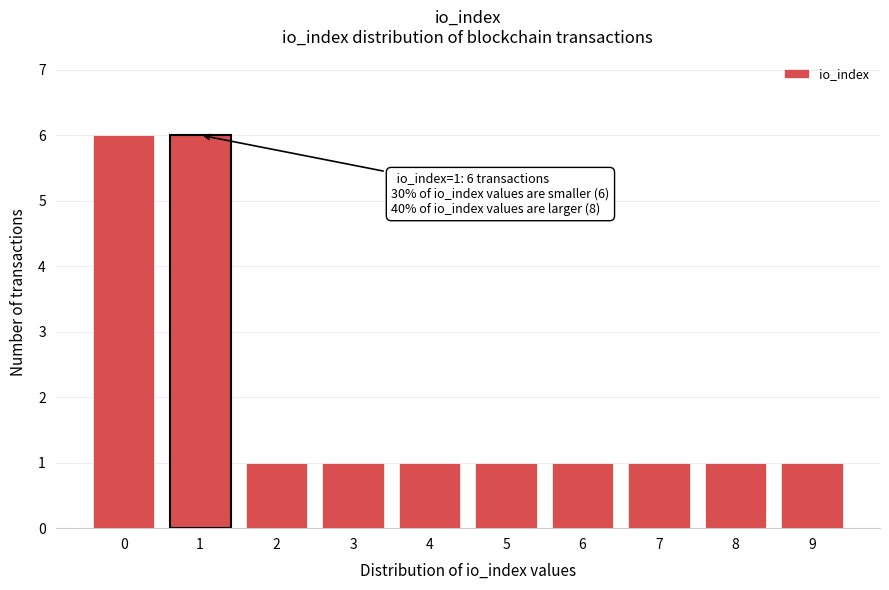

Reading left to right, what are all the values shown in this chart?

0=6	1=6	2=1	3=1	4=1	5=1	6=1	7=1	8=1	9=1